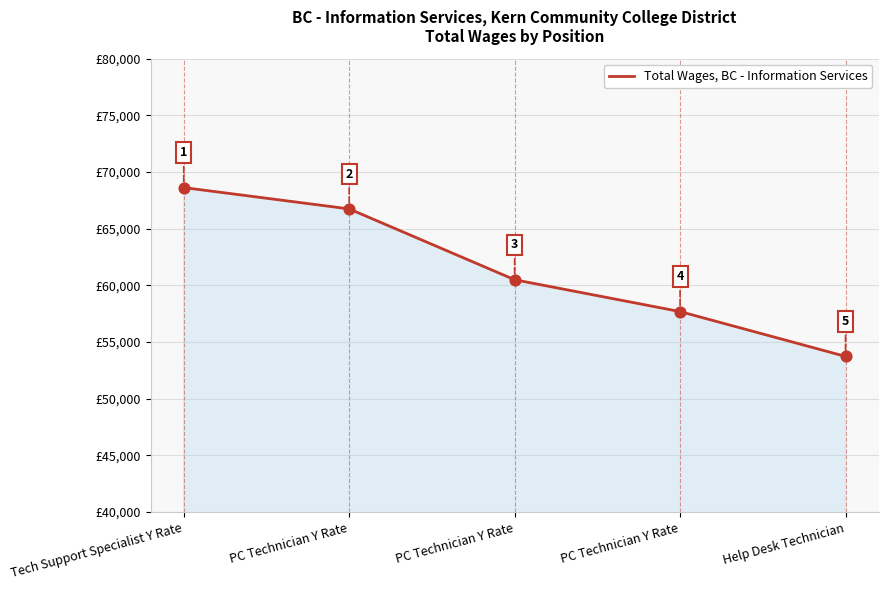

How many lines are shown in the chart?

1